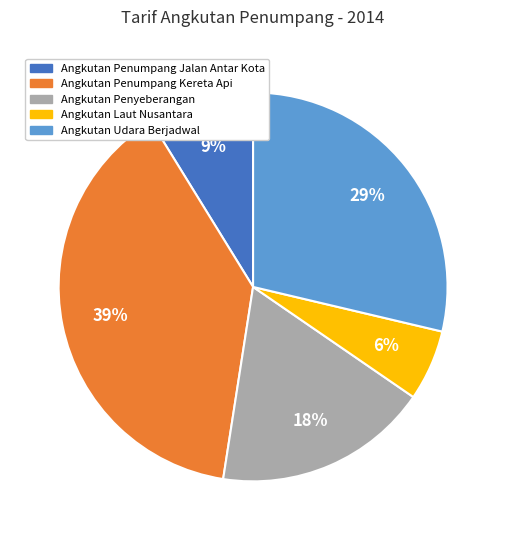

What is the smallest slice in the pie chart?

Angkutan Laut Nusantara